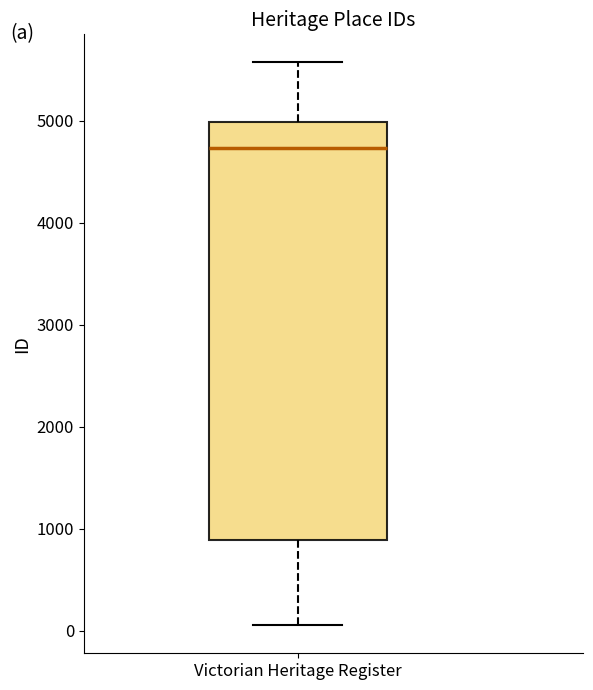

Where is the lower edge of the box for Victorian Heritage Register on the y-axis? The values are not printed on the chart, so give them approximately, as read against the axis.

900